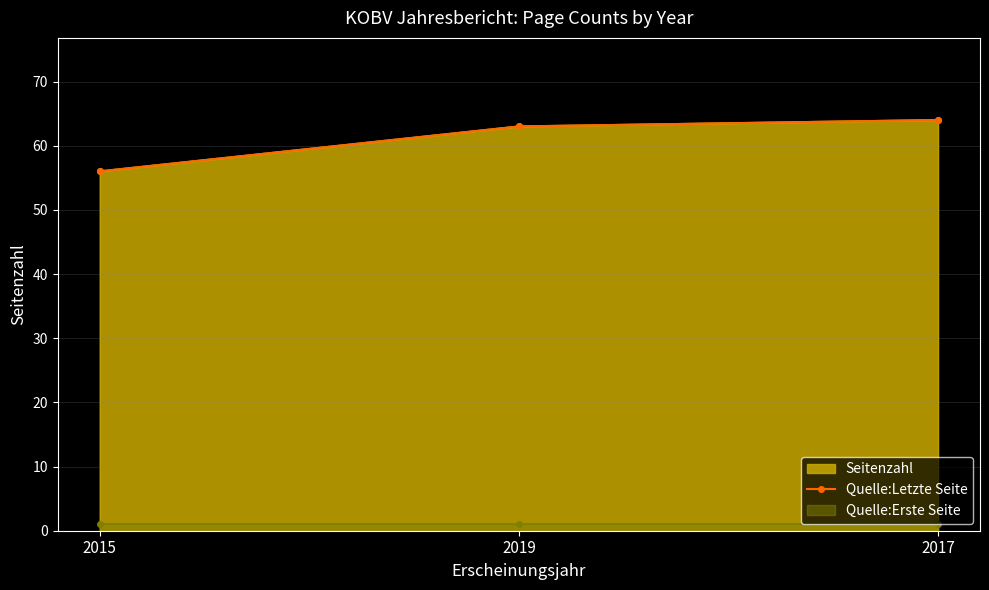

What is the average value?

61